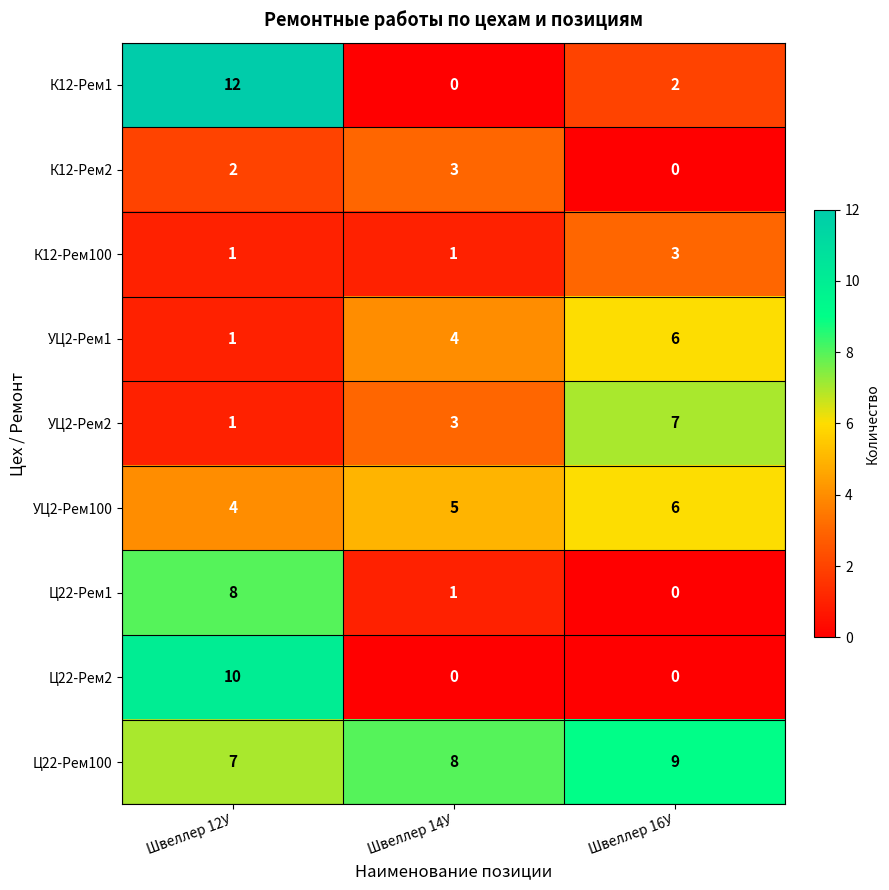

Rank the categories by УЦ2-Рем2 value from highest to lowest.

Швеллер 16У, Швеллер 14У, Швеллер 12У